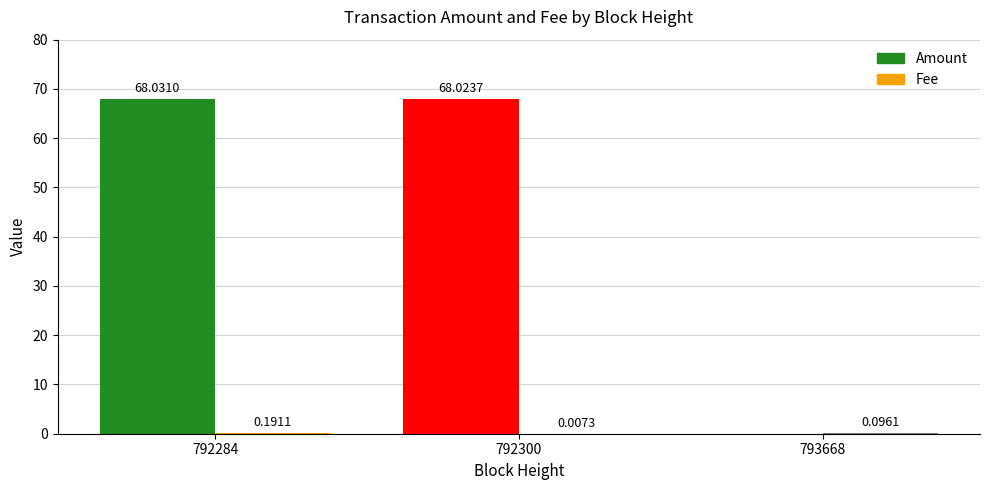

Is the value of Amount at 792300 greater than the value of Fee at 792284?

Yes